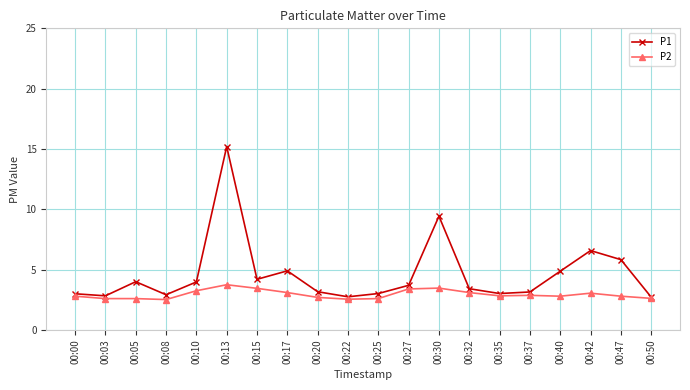

Where is the first local maximum for P1?

00:05